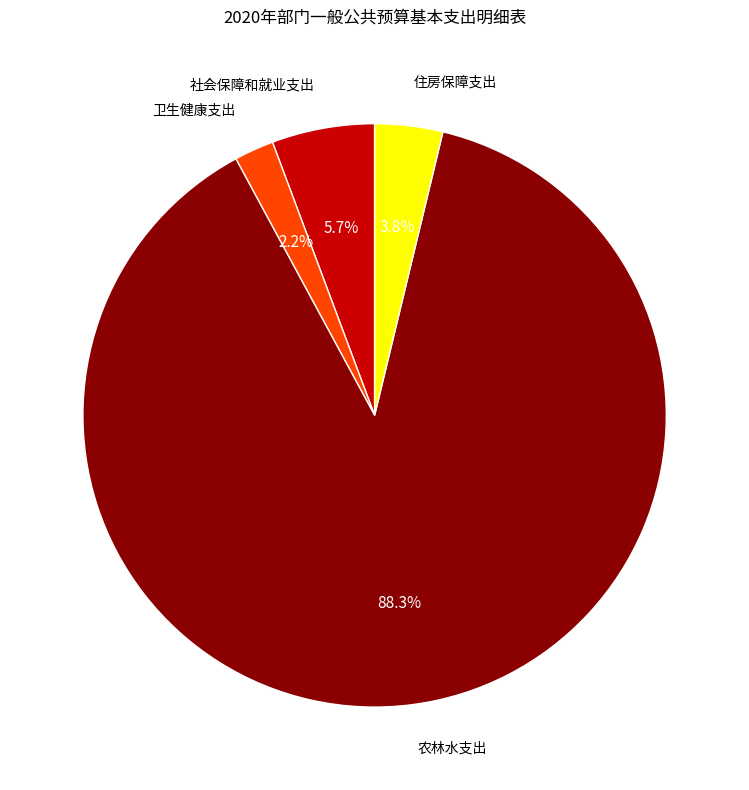

Is there a majority slice in this chart?

Yes